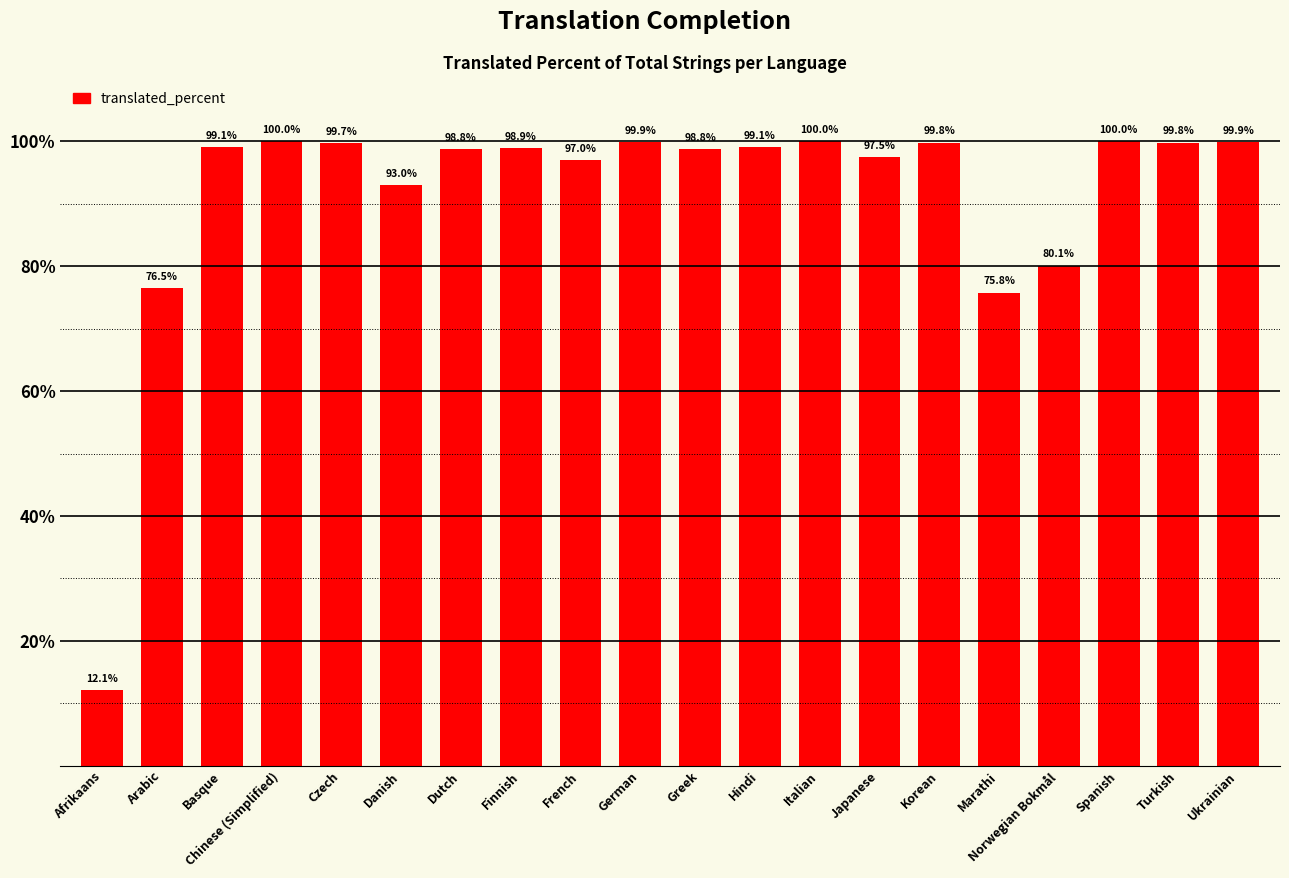

Does the chart contain stacked bars?

No